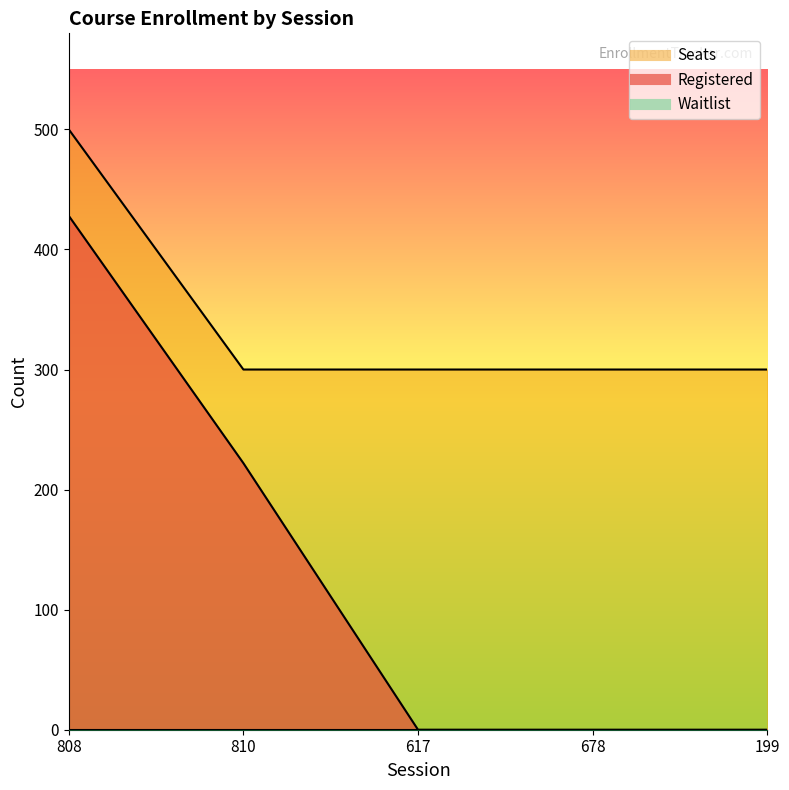

What is the sum of all Seats values?

1700